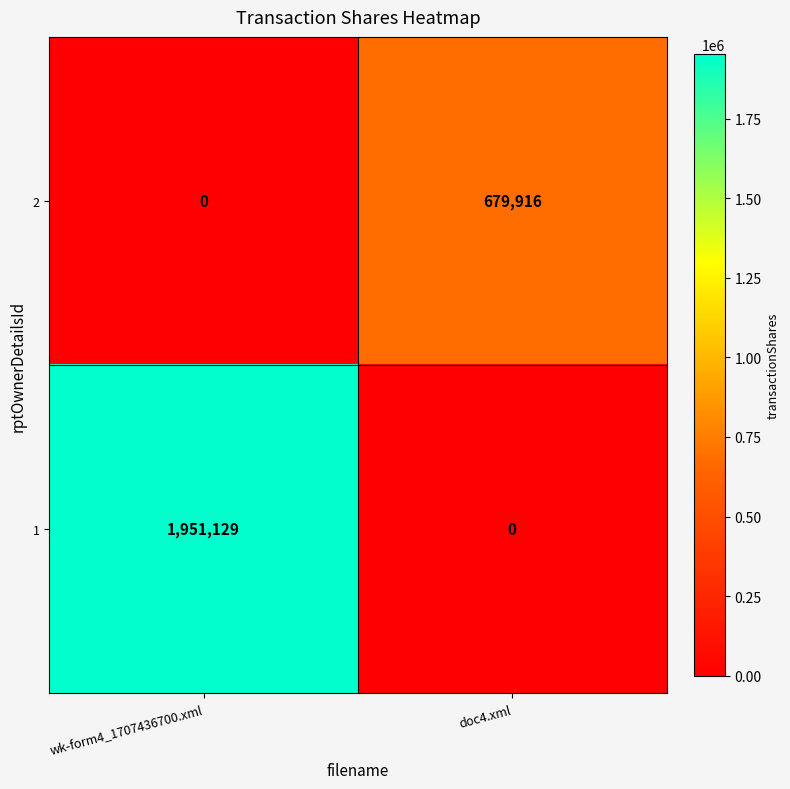

What is the spread (max minus min) of values at wk-form4_1707436700.xml?

1951129